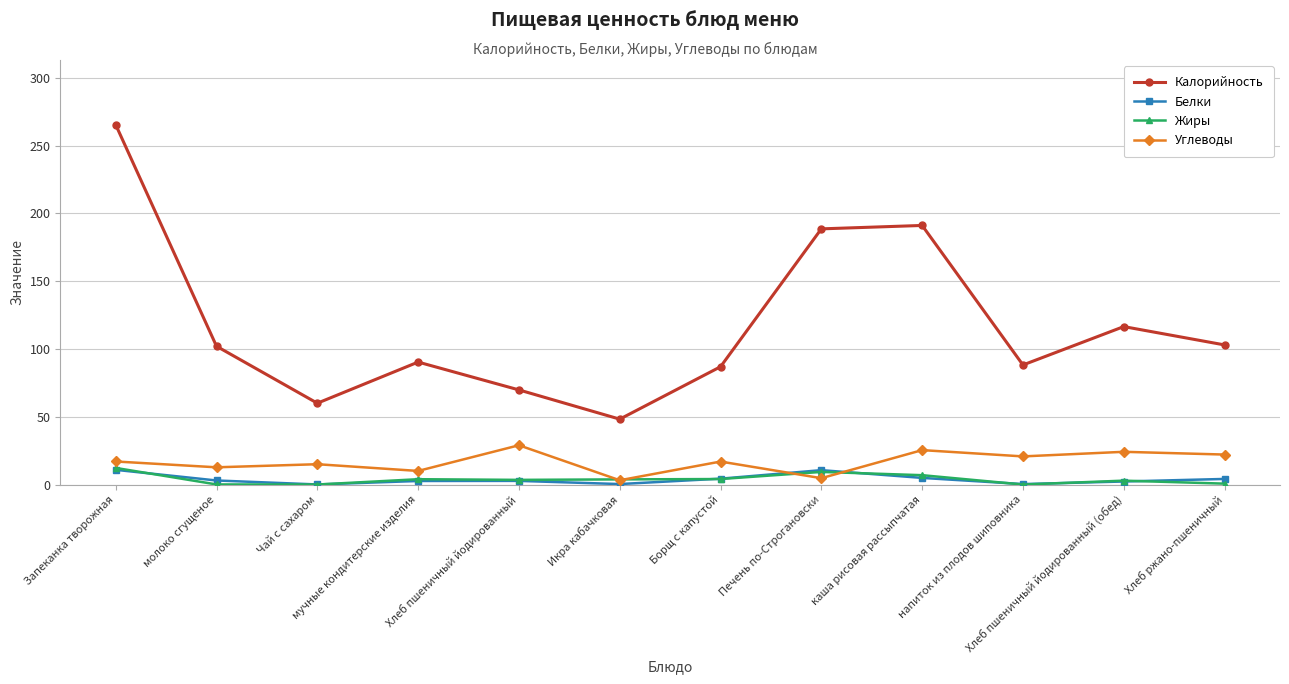

True or false: Калорийность and Жиры intersect in this chart.

False